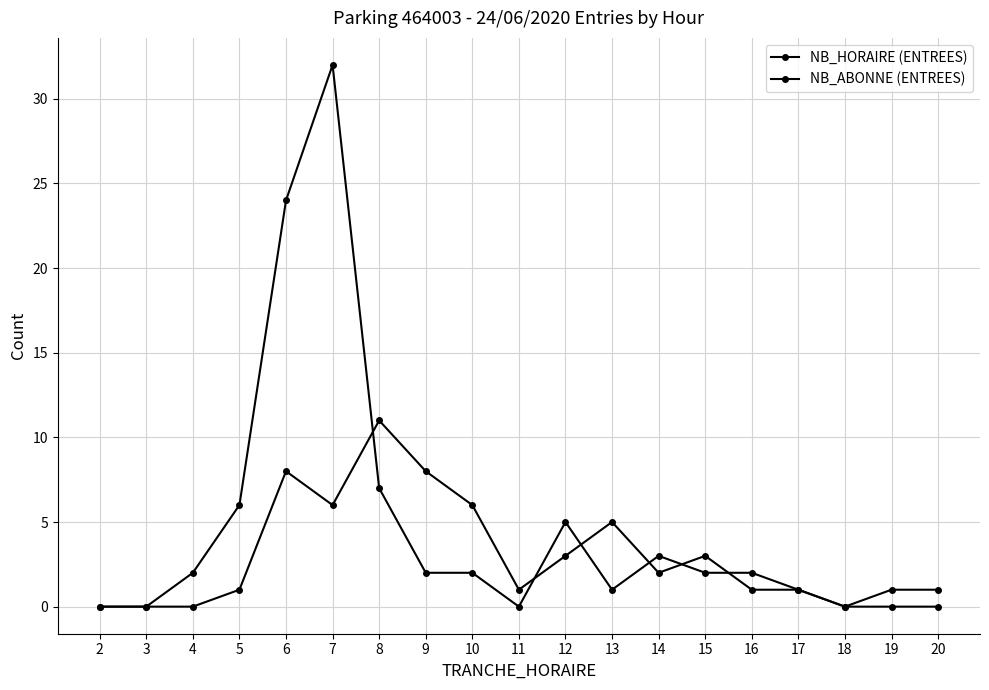

How many lines are shown in the chart?

2